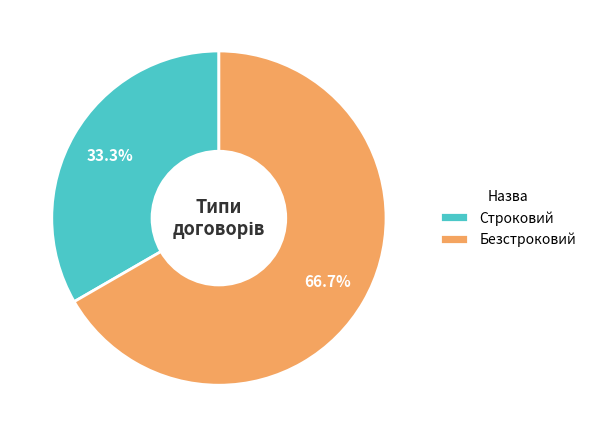

Is it true that Строковий is 19% of the pie?

False